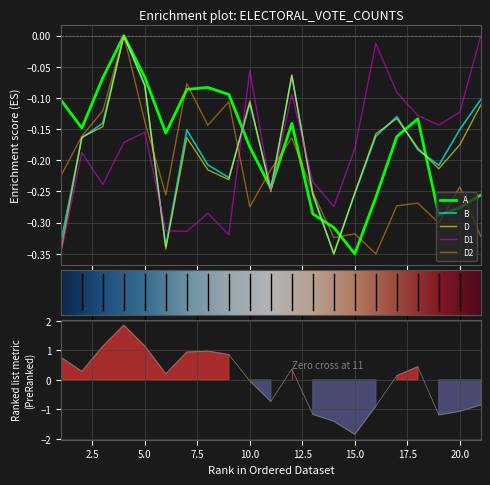

What is the sum of the D2 values at 17 and 2?

-0.4